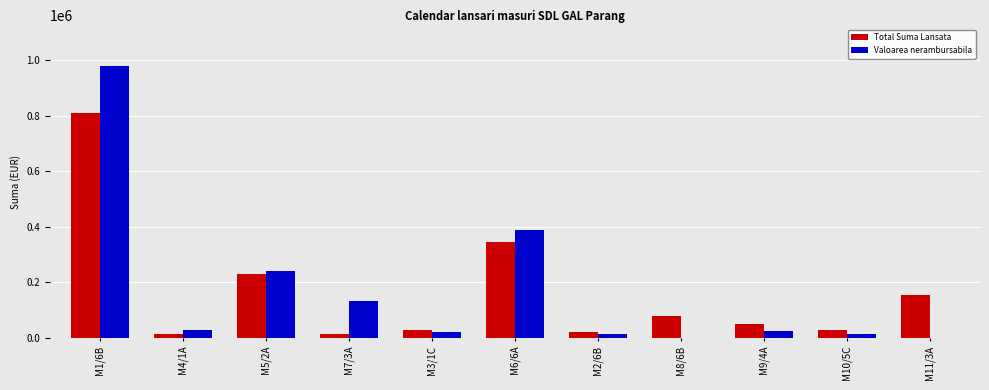

How many series are shown in this chart?

2